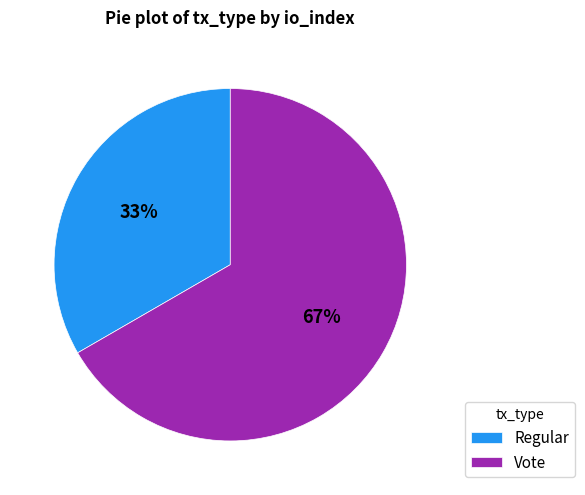

The Vote slice represents 60% of the pie. True or false?

False